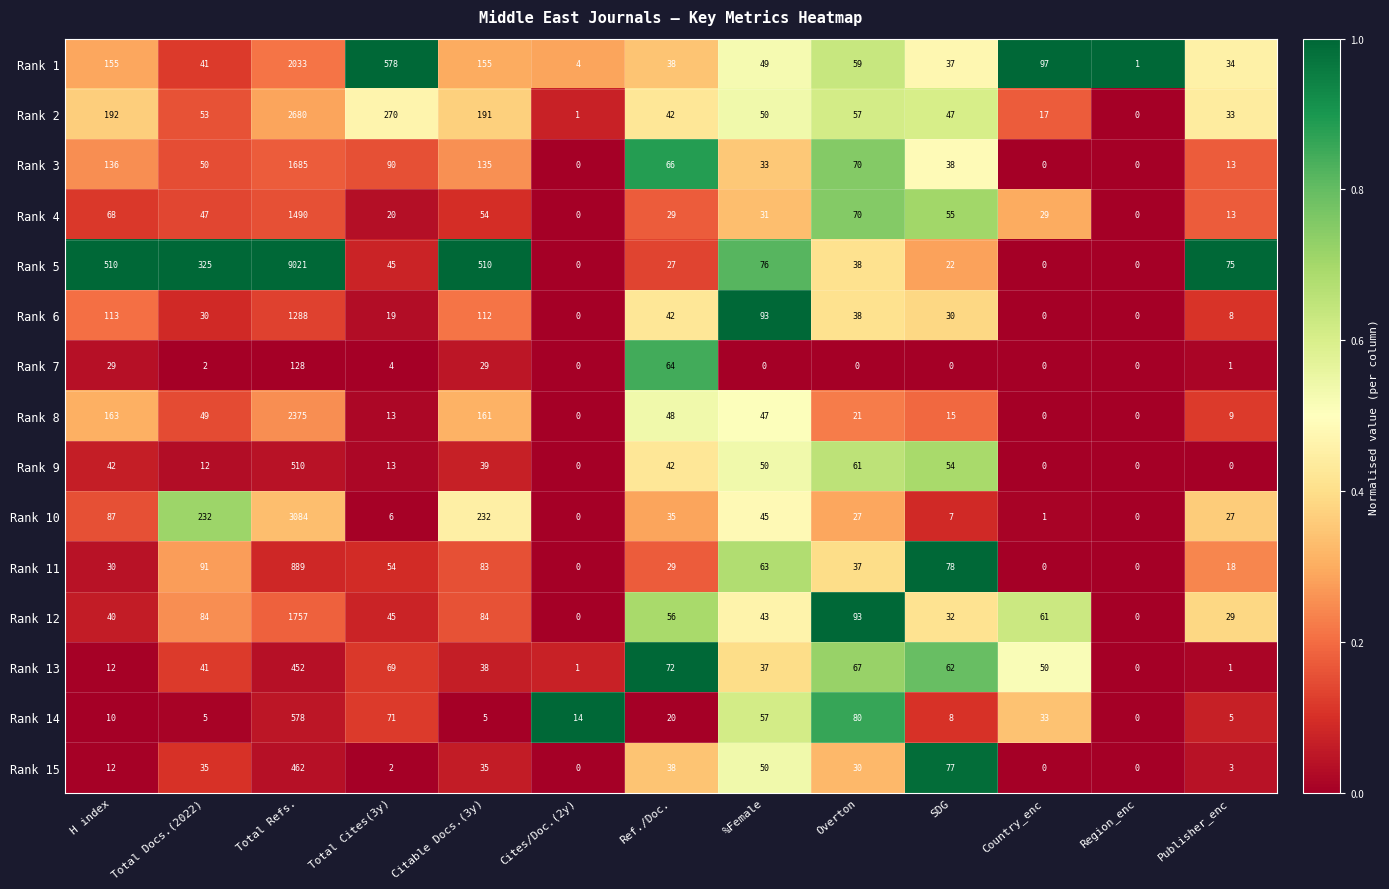

Which series has the widest spread of values?

Rank 5